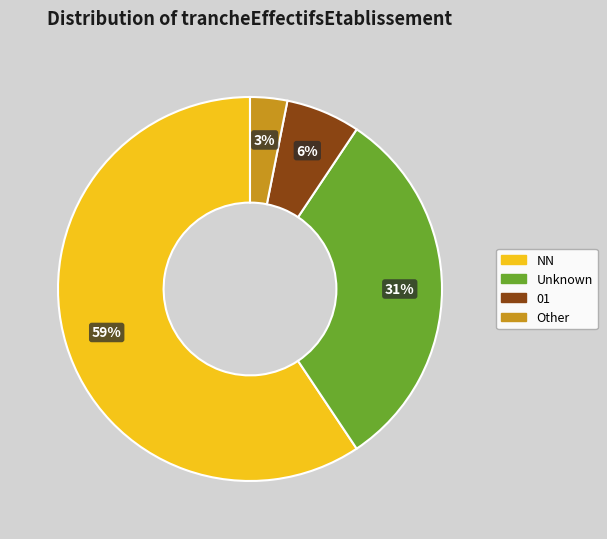

Does any single category account for the majority?

Yes